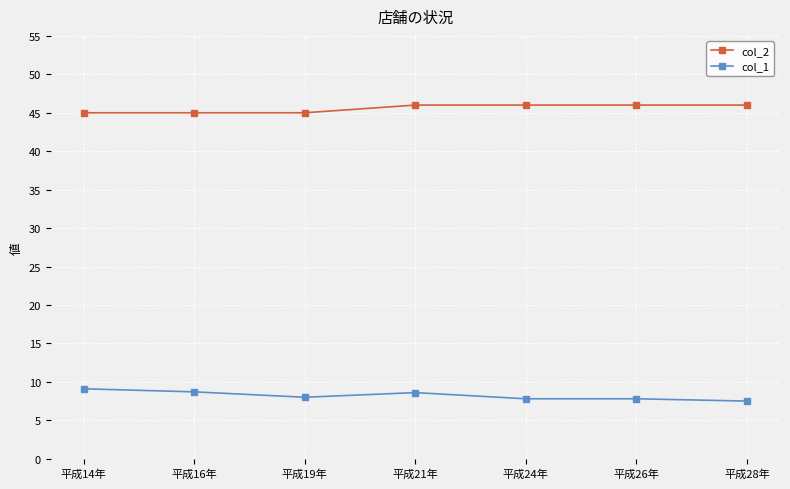

List the series in order of their peak value, lowest first.

col_1, col_2